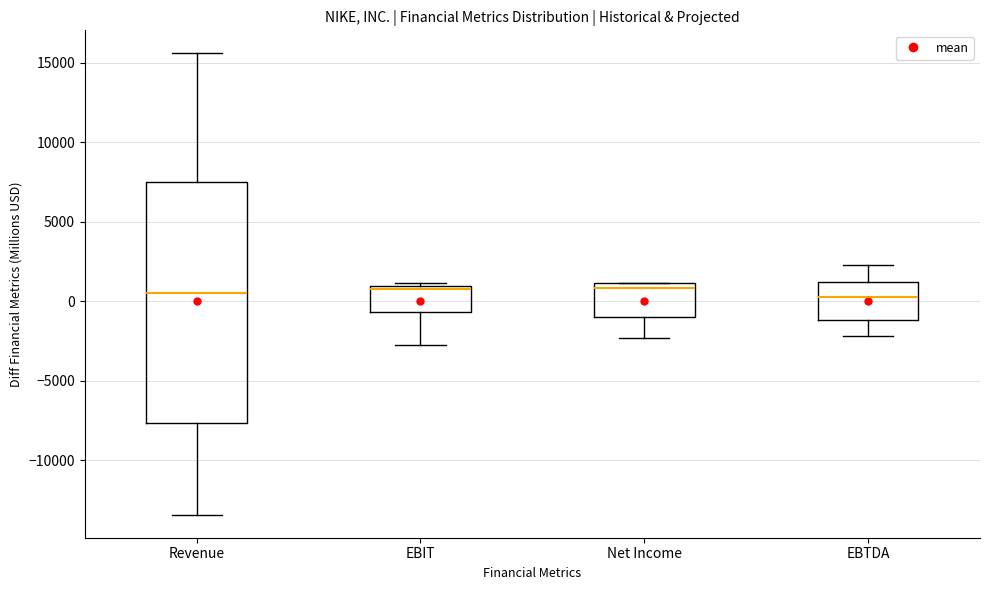

Where is the lower edge of the box for EBIT on the y-axis? The values are not printed on the chart, so give them approximately, as read against the axis.

-500